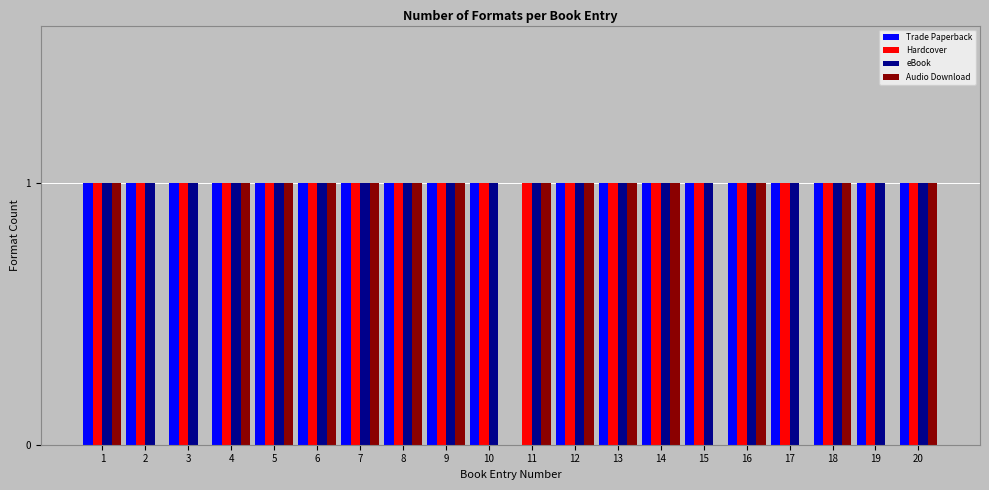

Which series changed the most between 3 and 20?

Audio Download